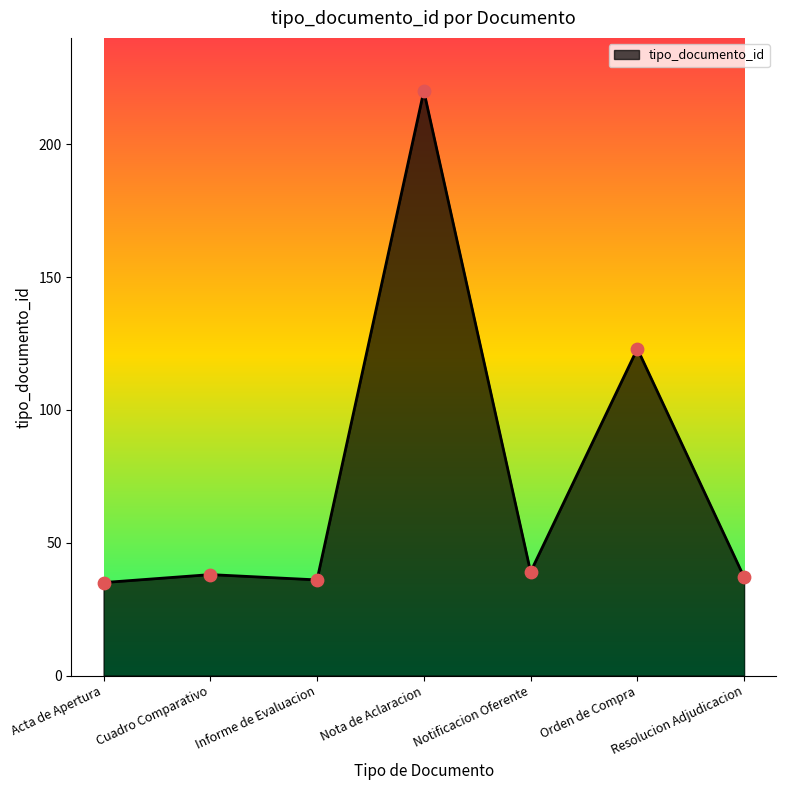

What is the change in value from Cuadro Comparativo to Orden de Compra?

+85